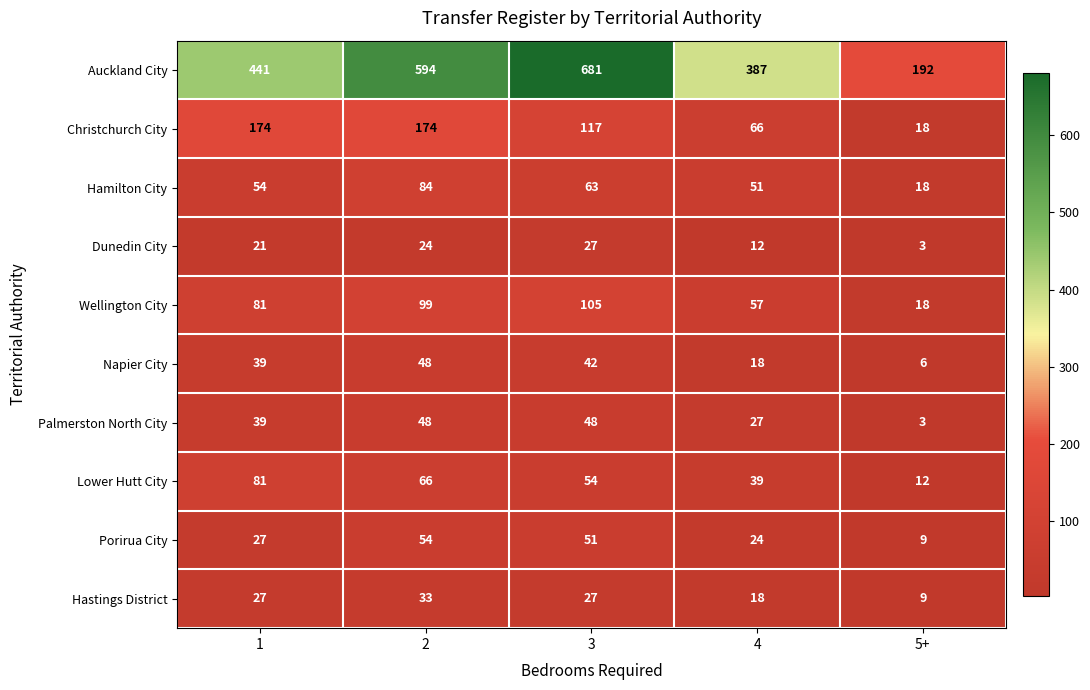

Between 1 and 5+, which series saw the biggest shift?

Auckland City